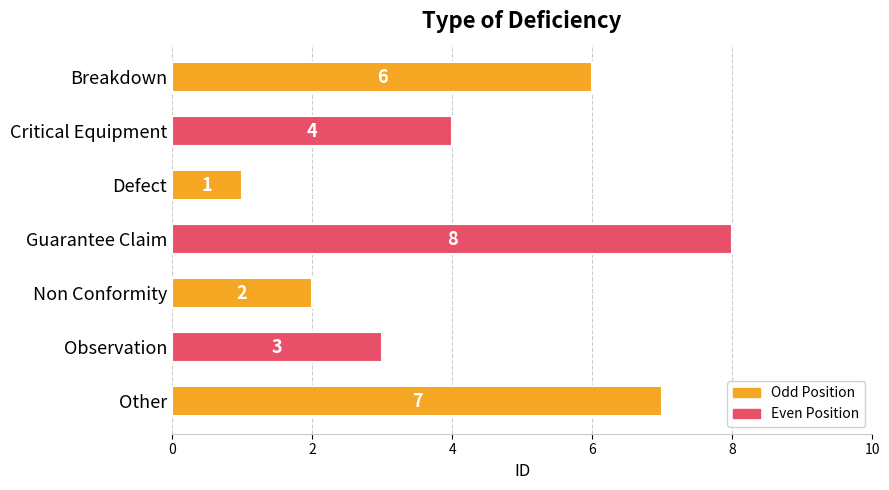

Rank the categories by value from lowest to highest.

Defect, Non Conformity, Observation, Critical Equipment, Breakdown, Other, Guarantee Claim